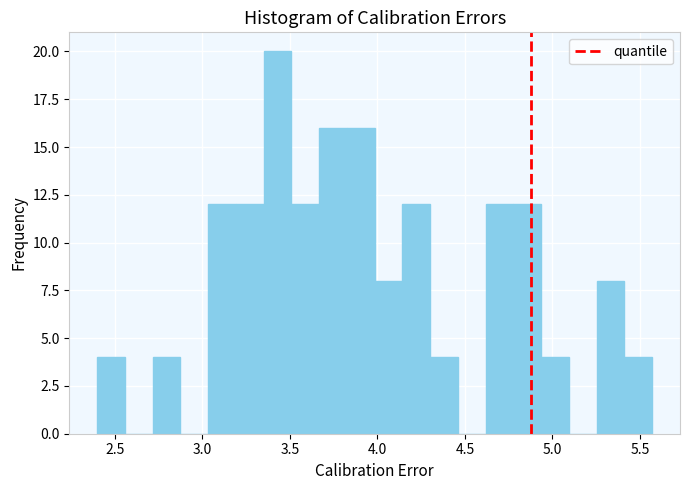

Read against the x-axis, roughly where is the centre of the tallest bar?

3.45